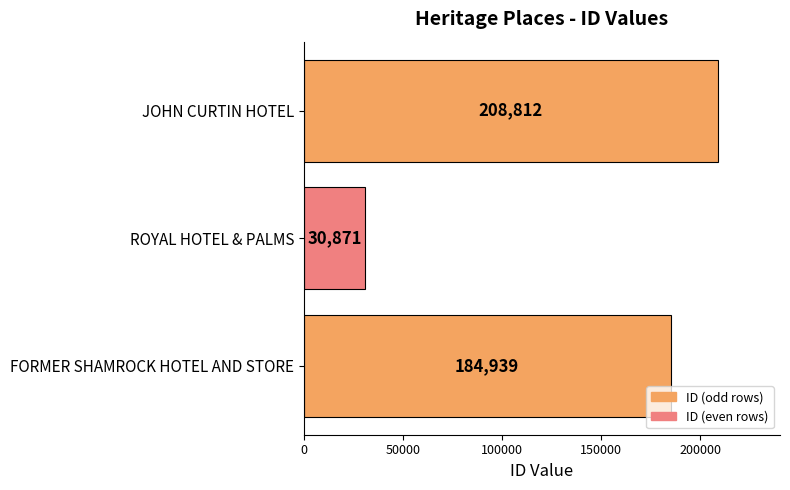

Reading top to bottom, what are all the values shown in this chart?

208812	30871	184939